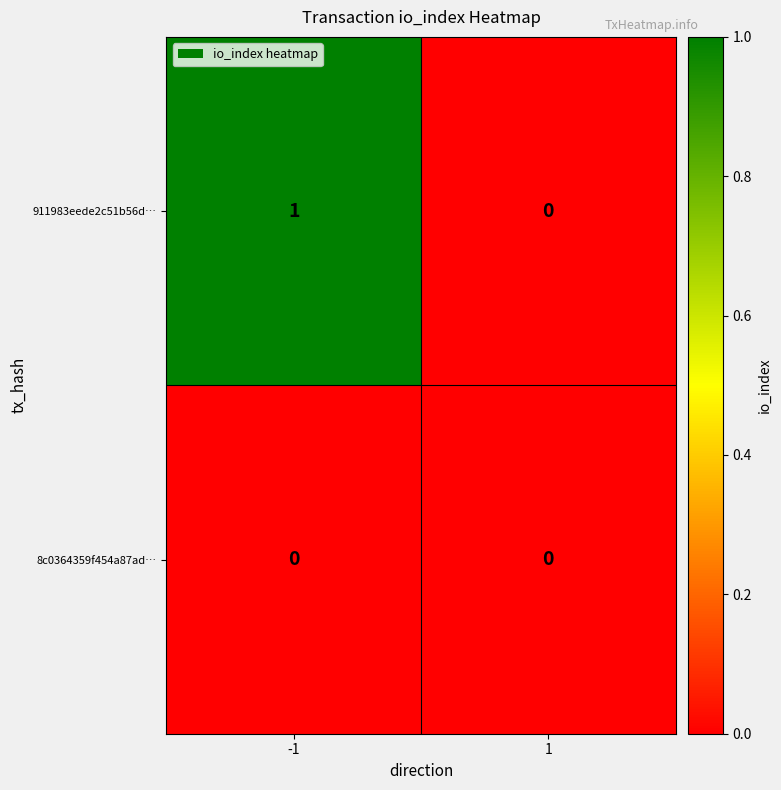

Which series has the largest total across all categories?

911983eede2c51b56d…